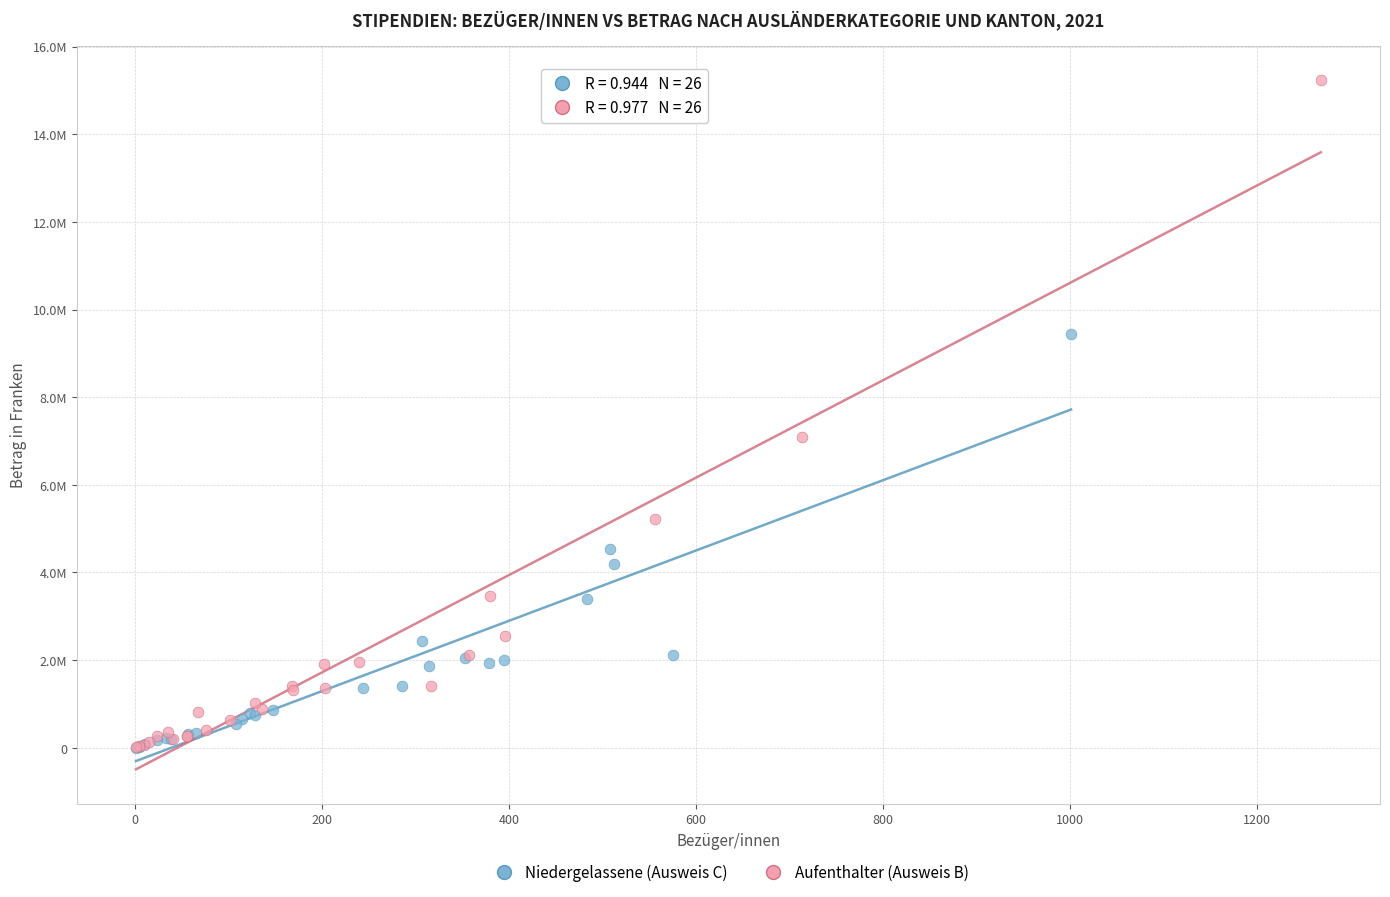

What are all the series names shown in the legend?

Niedergelassene (Ausweis C), Aufenthalter (Ausweis B)